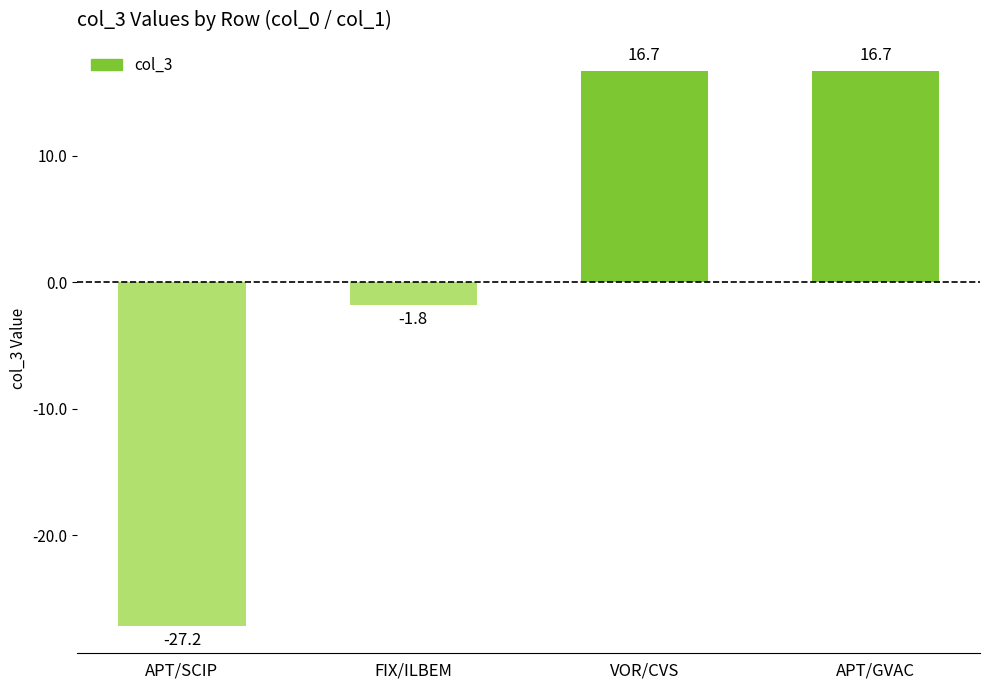

Is it true that the value at VOR/CVS is 25.0?

False